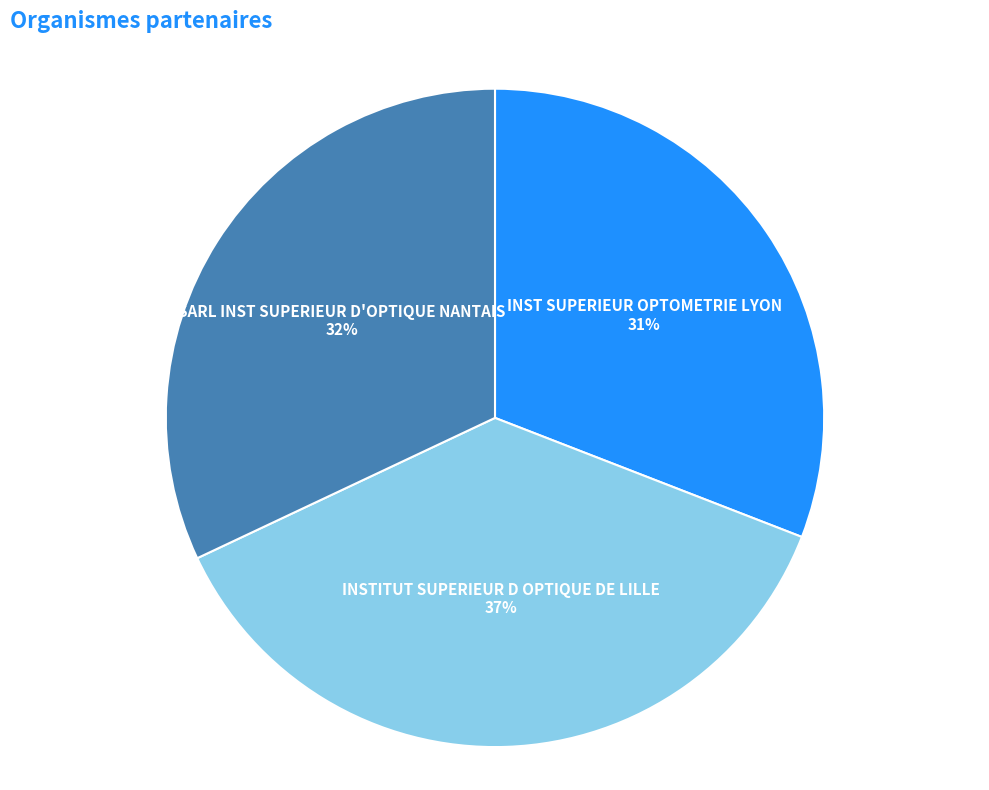

What is the largest slice in the pie chart?

INSTITUT SUPERIEUR D OPTIQUE DE LILLE